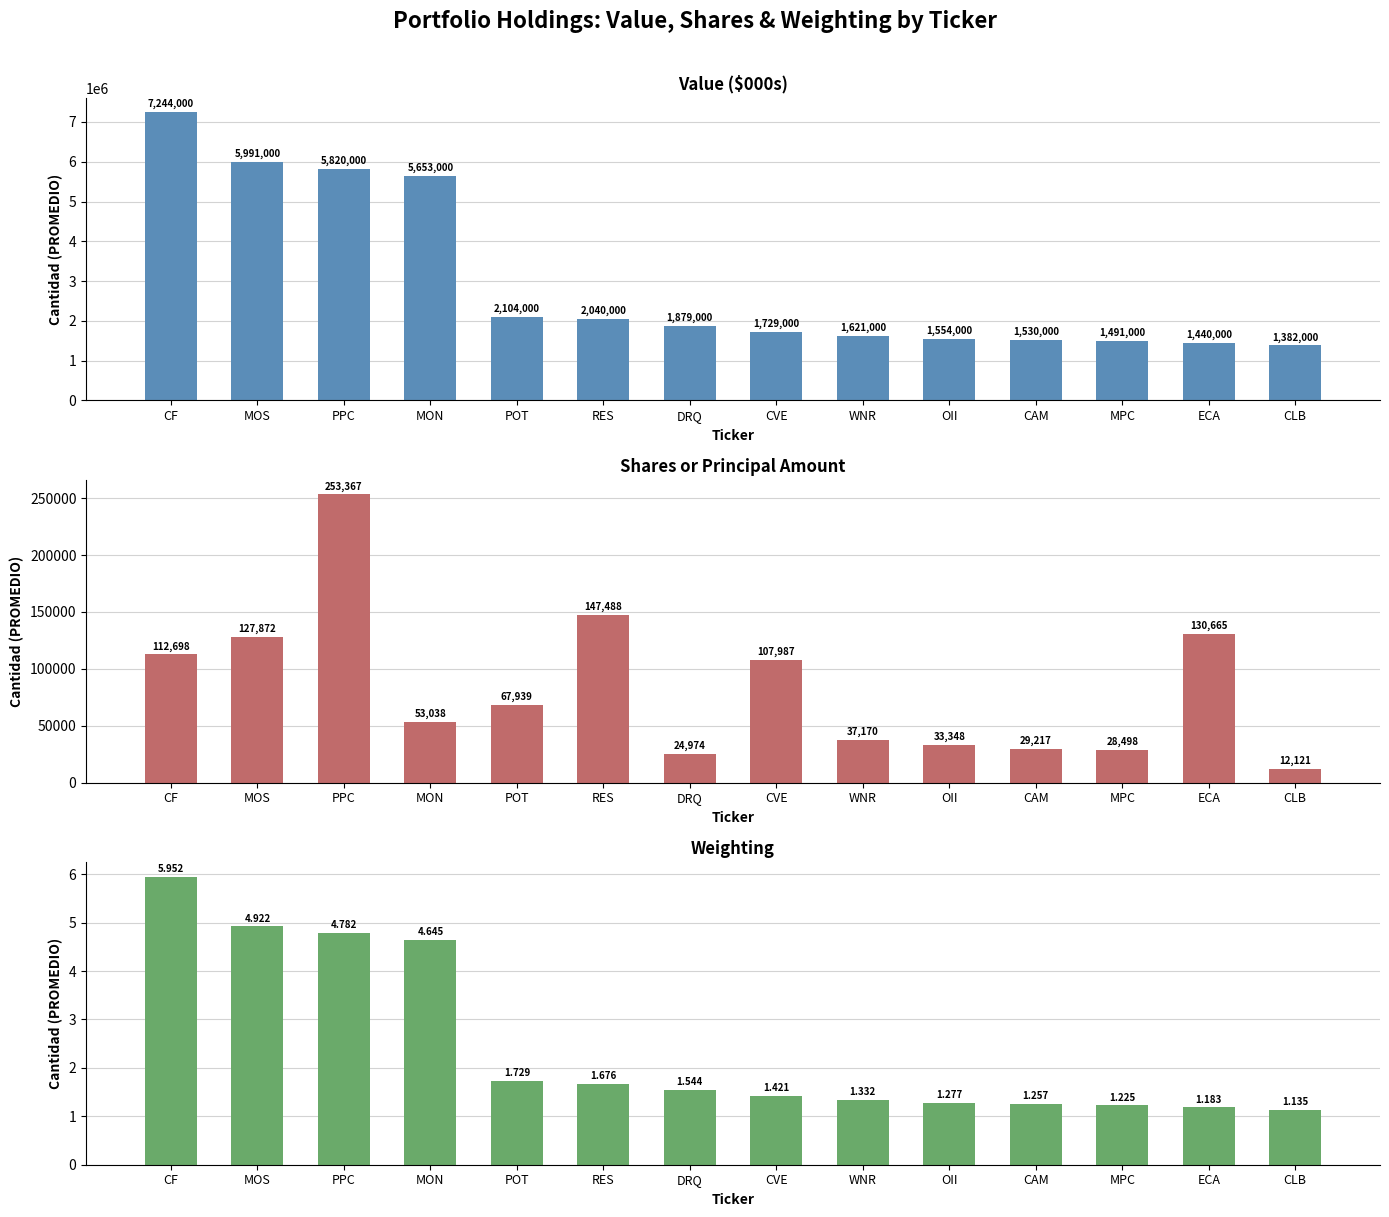

How many groups of bars are there?

14